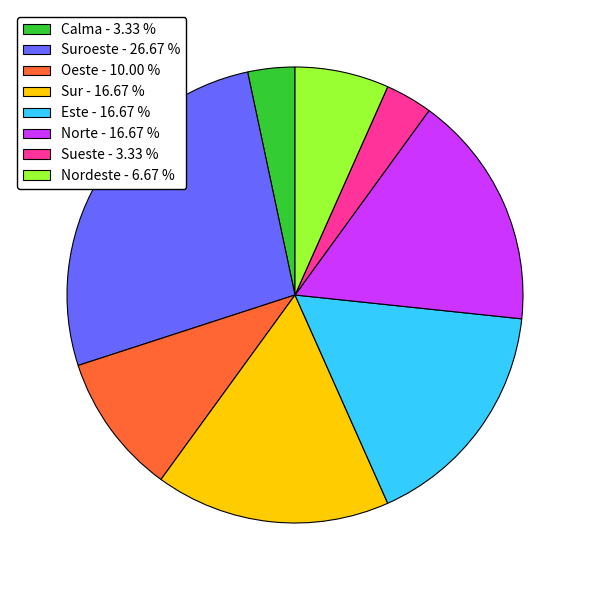

Which slice is the largest?

Suroeste - 26.67 %